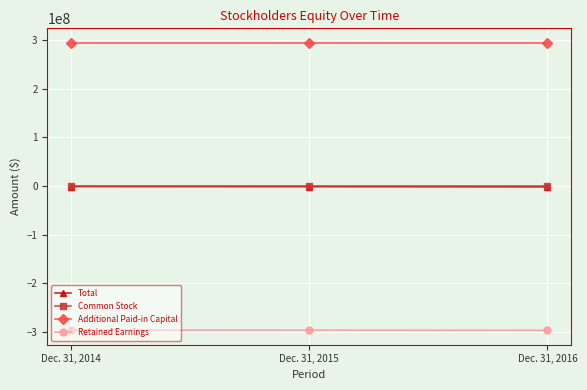

How many Retained Earnings values are between -296665927 and -296084213?

3